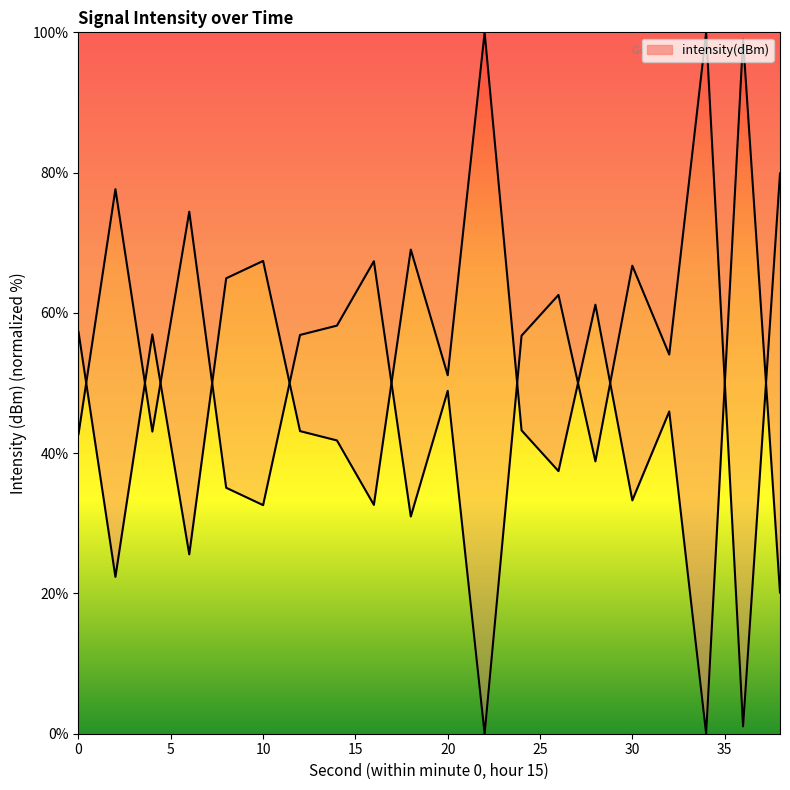

At which category does the data reach its first local valley?

2